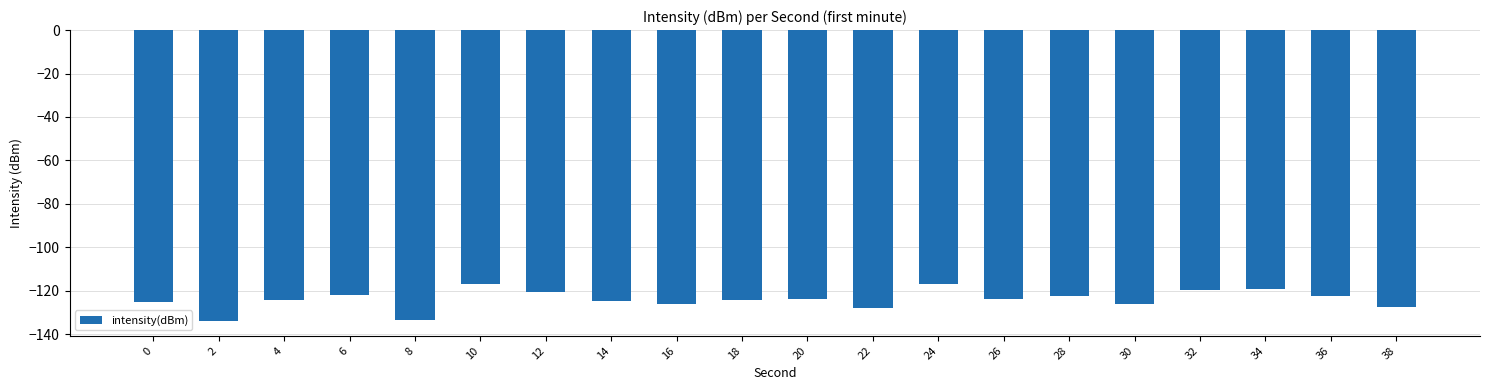

Where does the data first go above -123?

6